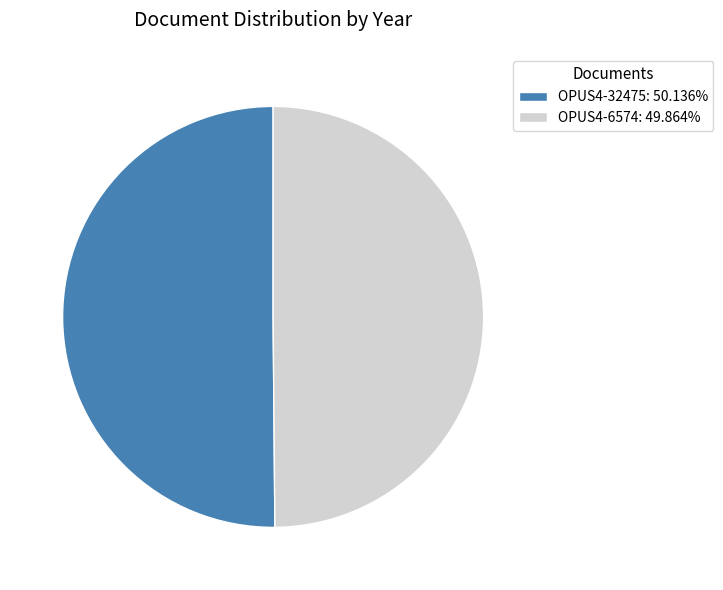

Do OPUS4-6574: 49.864% and OPUS4-32475: 50.136% together represent more than half of the pie?

Yes